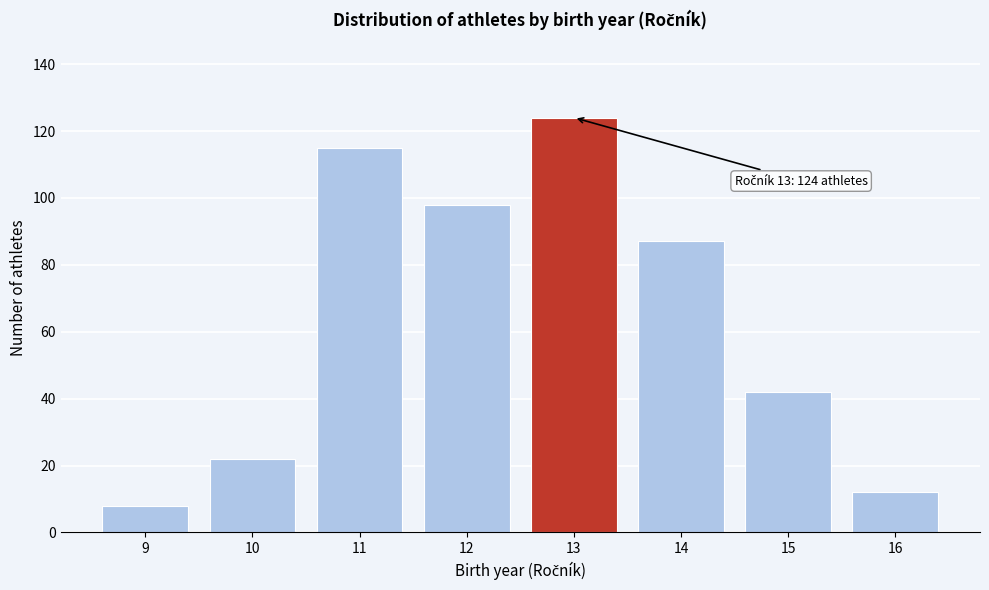

Reading left to right, list all the values displayed in this chart.

9=8	10=22	11=115	12=98	13=124	14=87	15=42	16=12